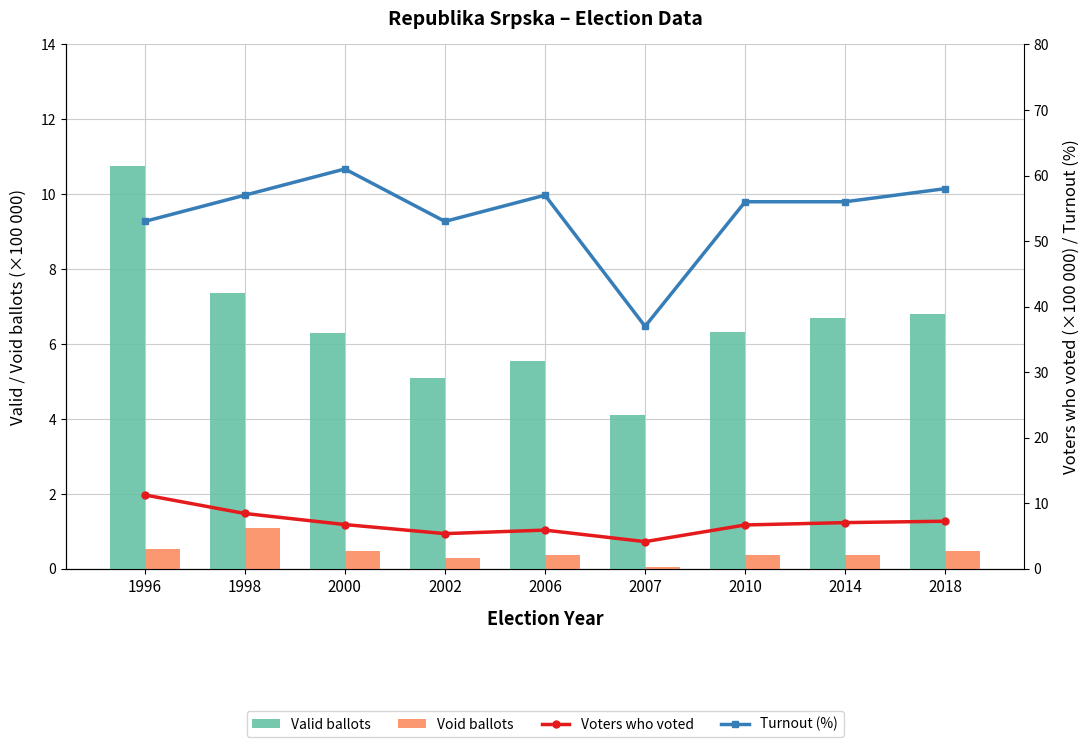

At how many categories does at least one series exceed 23?

9